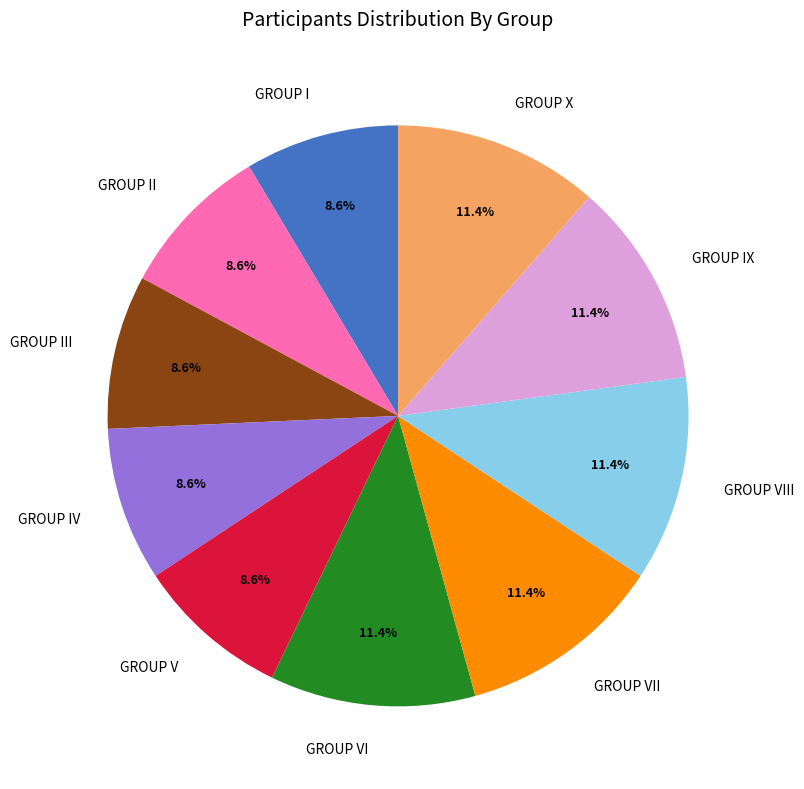

Is the sum of GROUP IX and GROUP I greater than half?

No